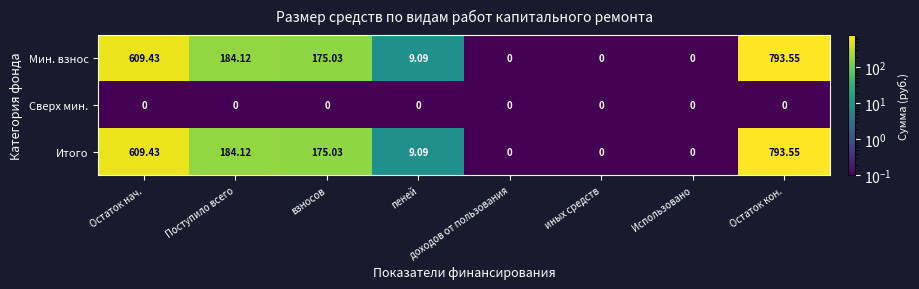

How many data points does each series have?

8